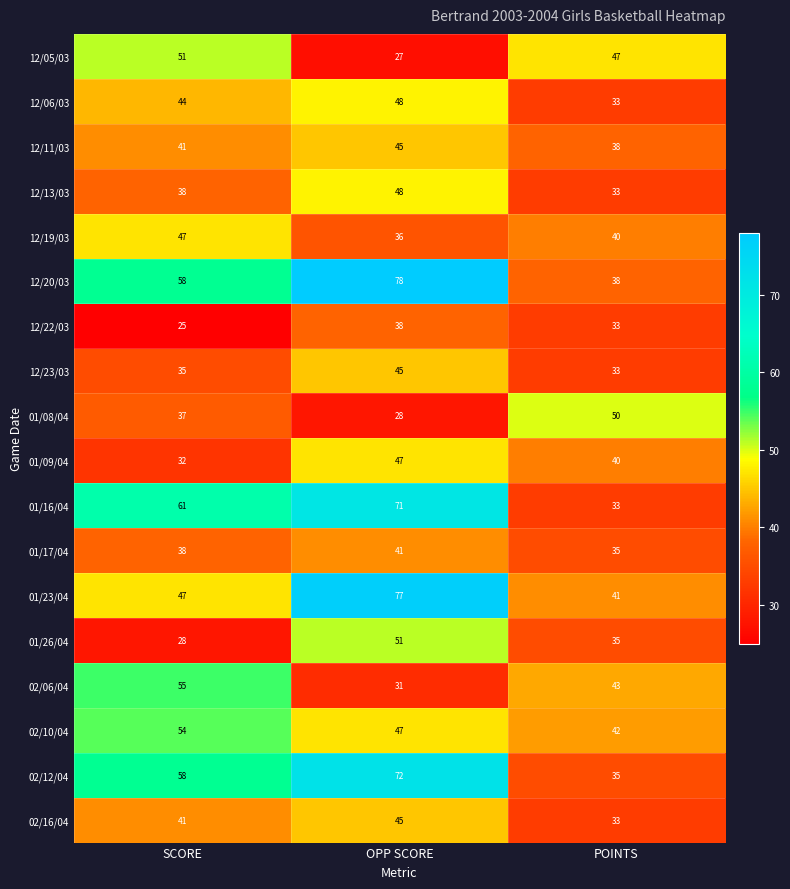

What is the lowest value of the 01/26/04 series?

28